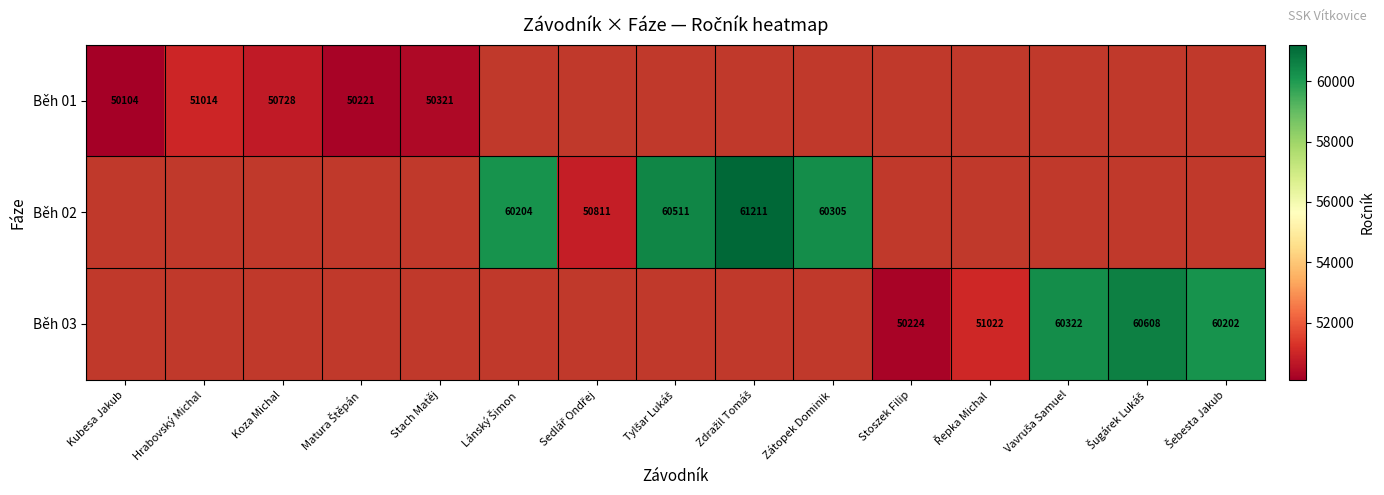

Which category has the highest value across all series?

Zdražil Tomáš